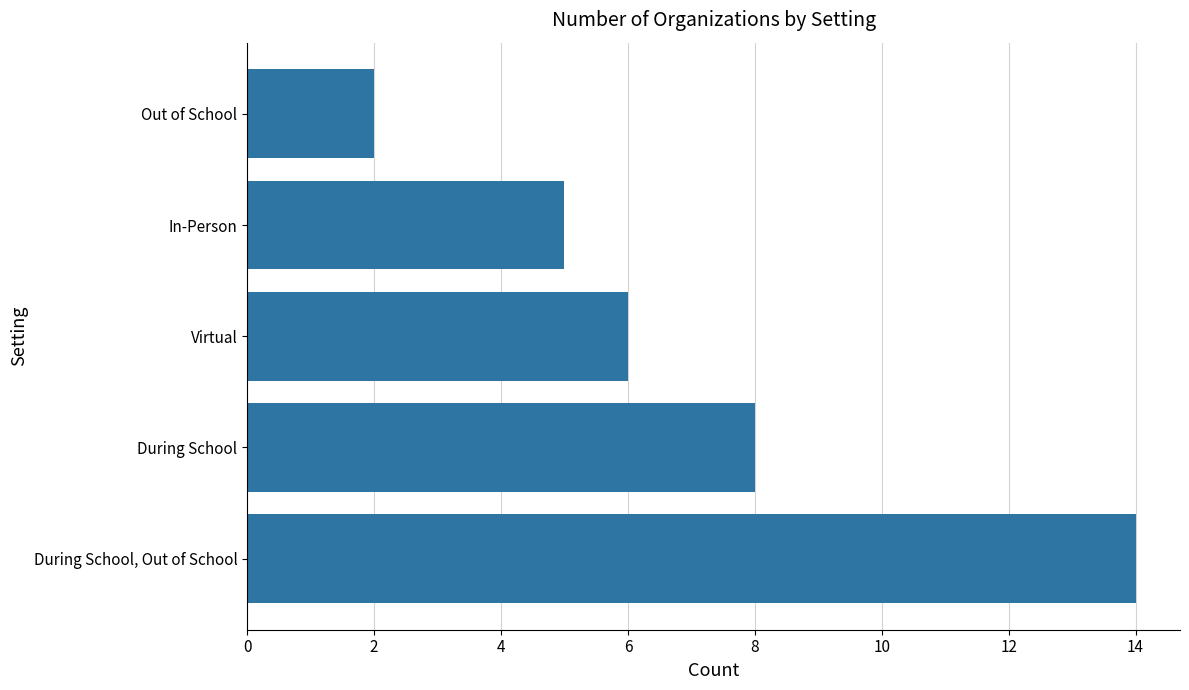

Reading top to bottom, extract all data points from this chart.

2	5	6	8	14